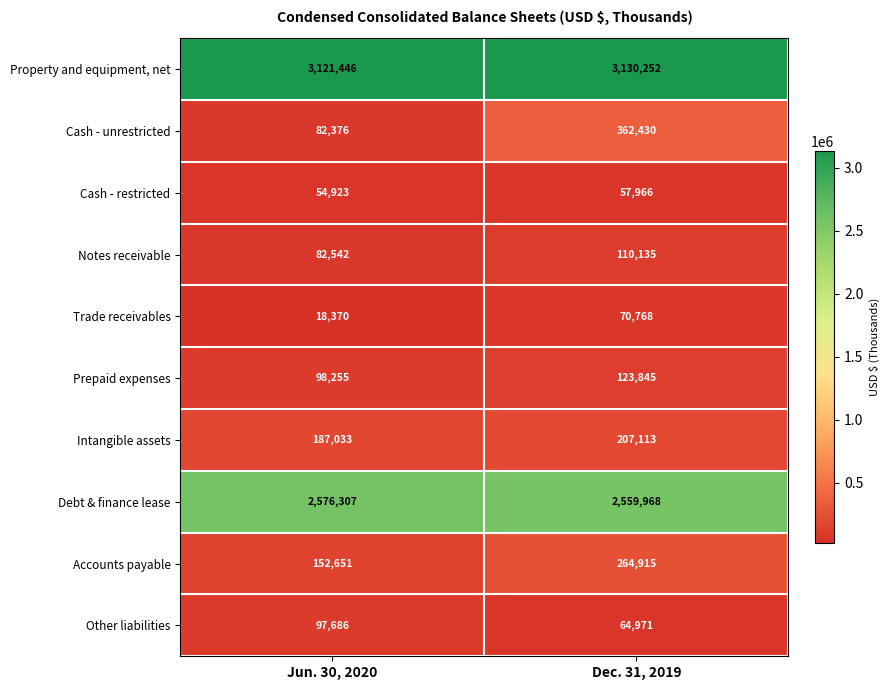

What is the approximate value of Cash - restricted at Dec. 31, 2019, to the nearest 50?

57950